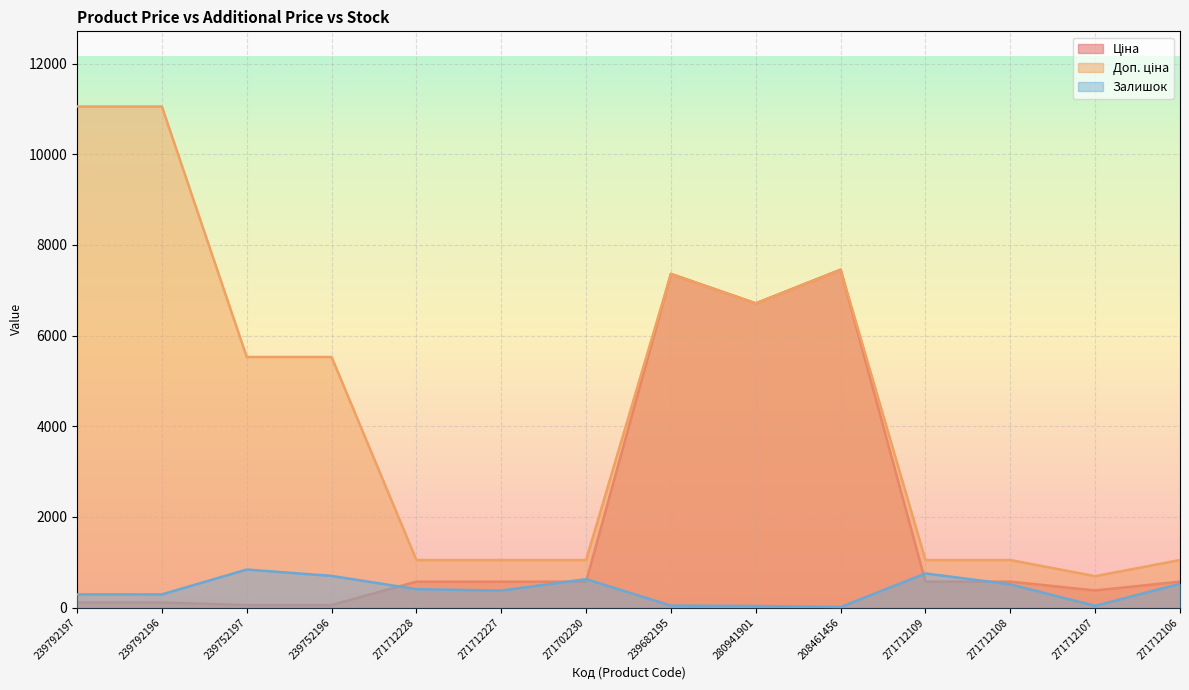

How many lines are shown in the chart?

3